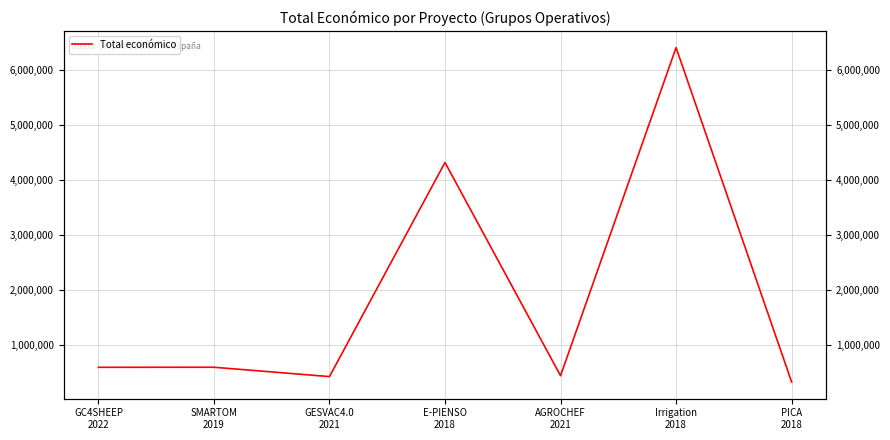

The chart shows a value of 6401275 at Irrigation
2018. True or false?

True